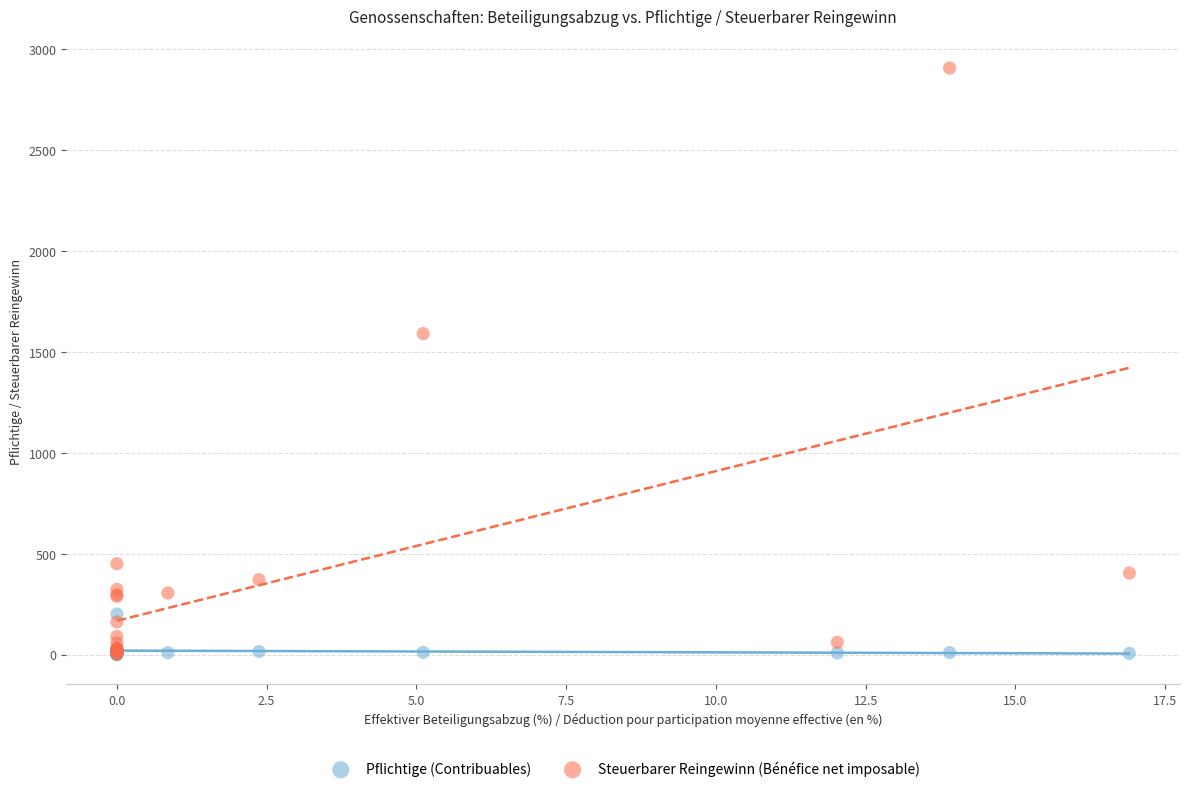

Across all series, what Y value is closest to 1452?

1590.1